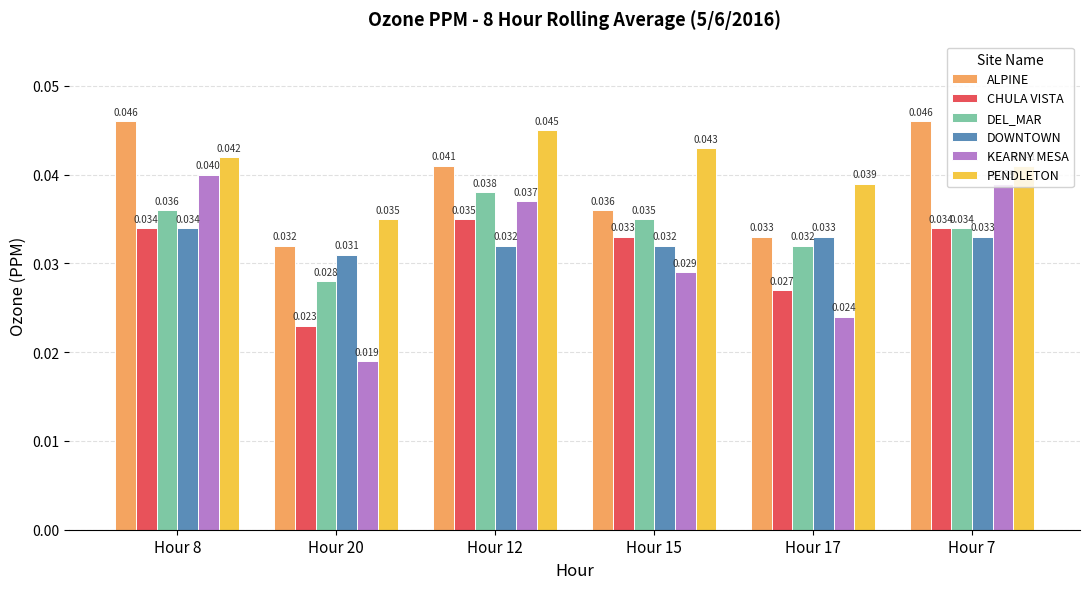

What is the label of the 3rd bar from the right?

Hour 15